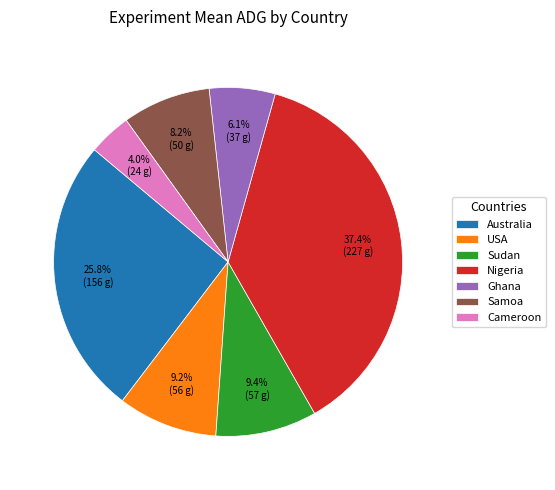

The Australia slice represents 18% of the pie. True or false?

False